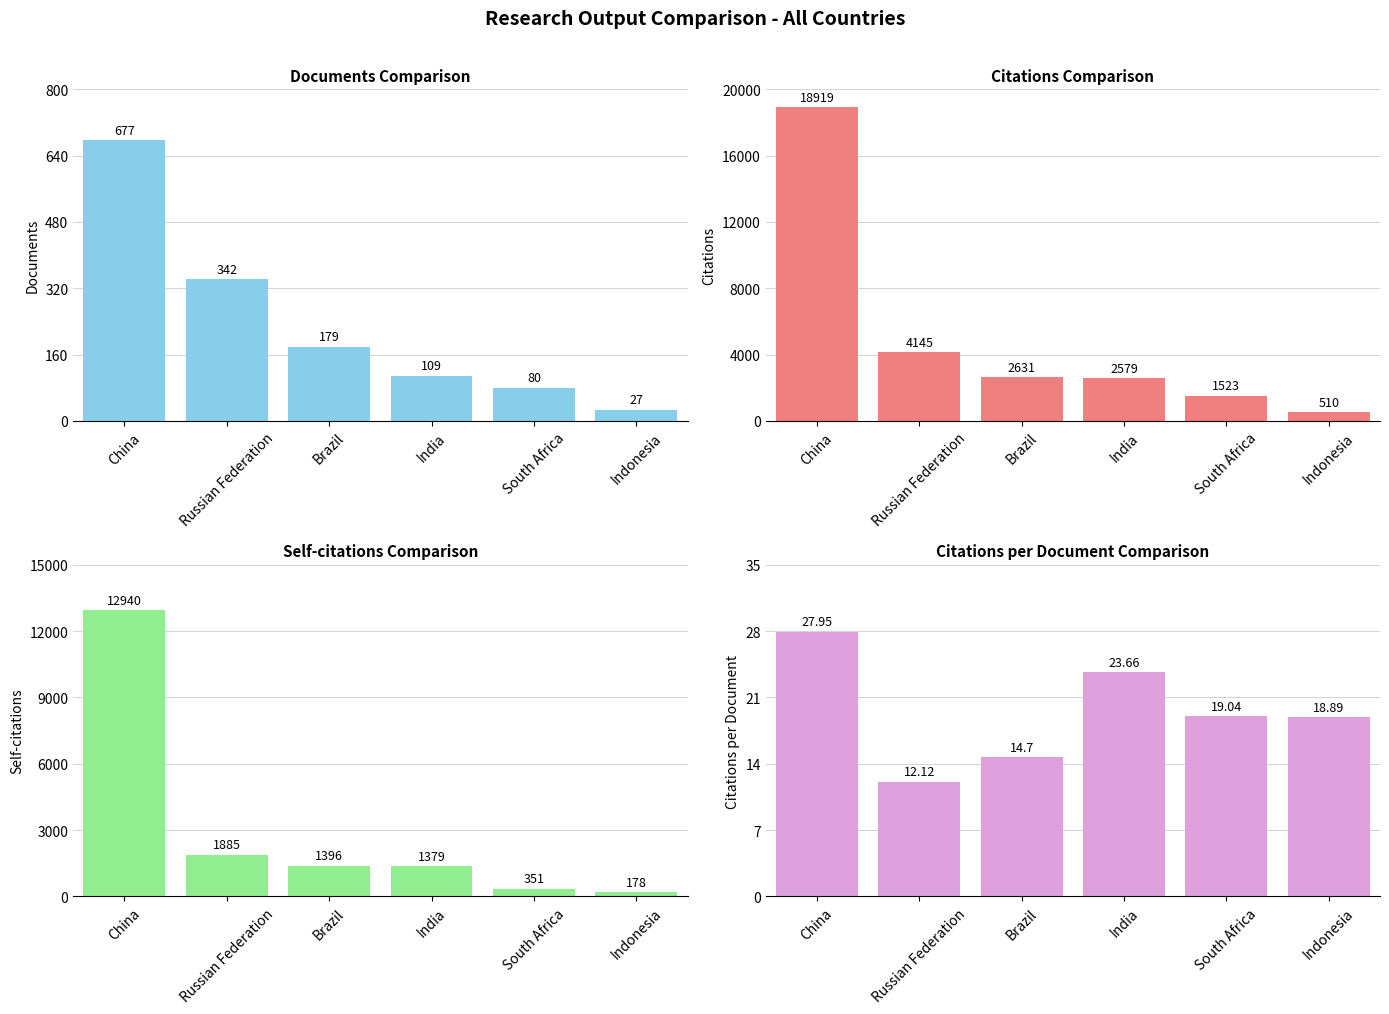

What is the spread (max minus min) of values at Brazil?

2616.3